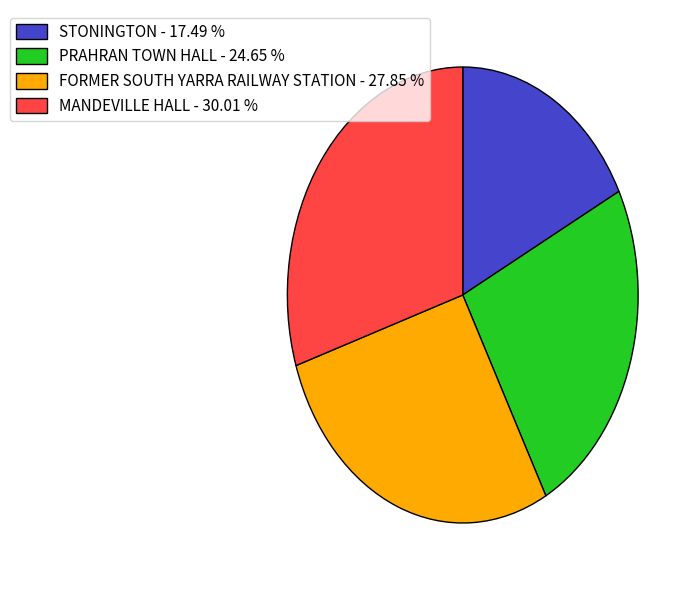

Count the number of slices in the pie.

4